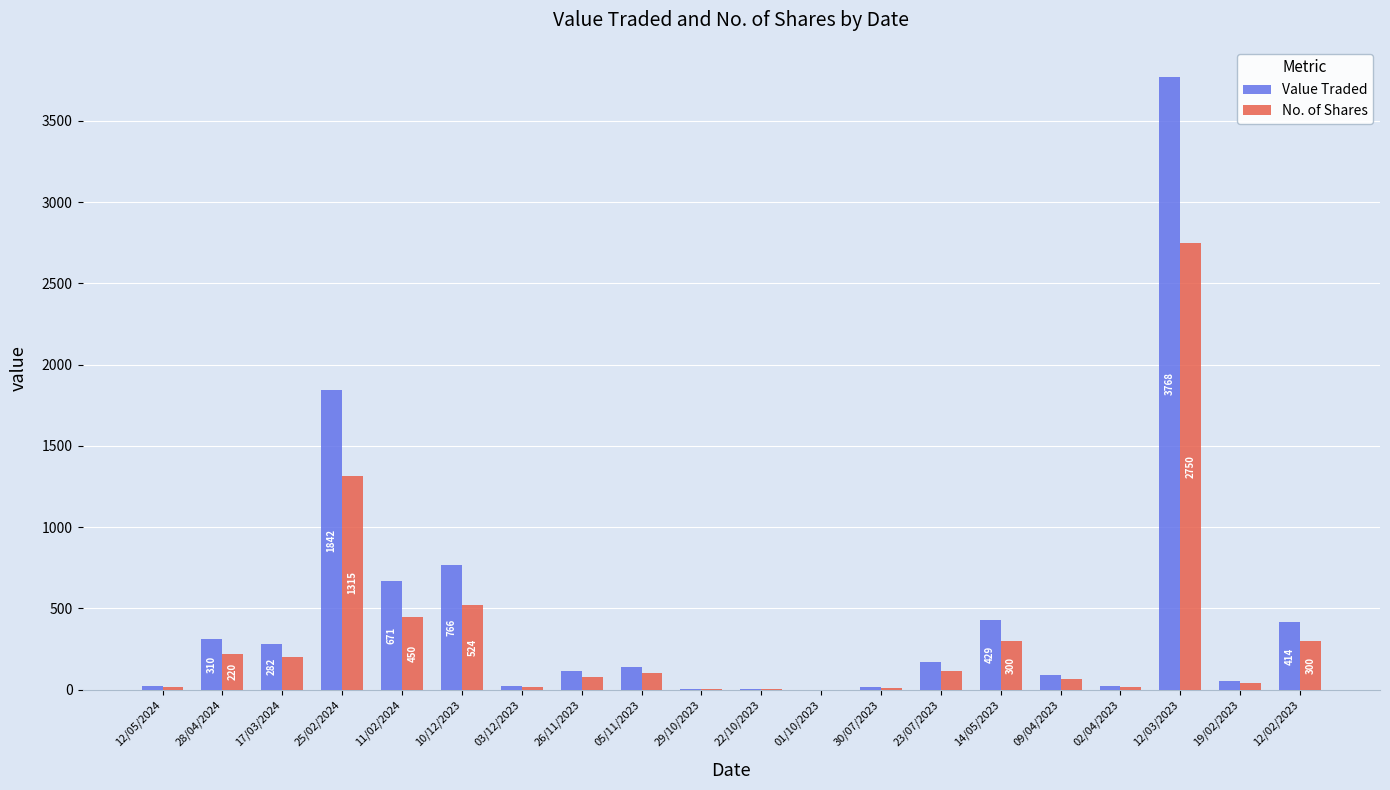

The value of No. of Shares at 25/02/2024 is 1315. True or false?

True